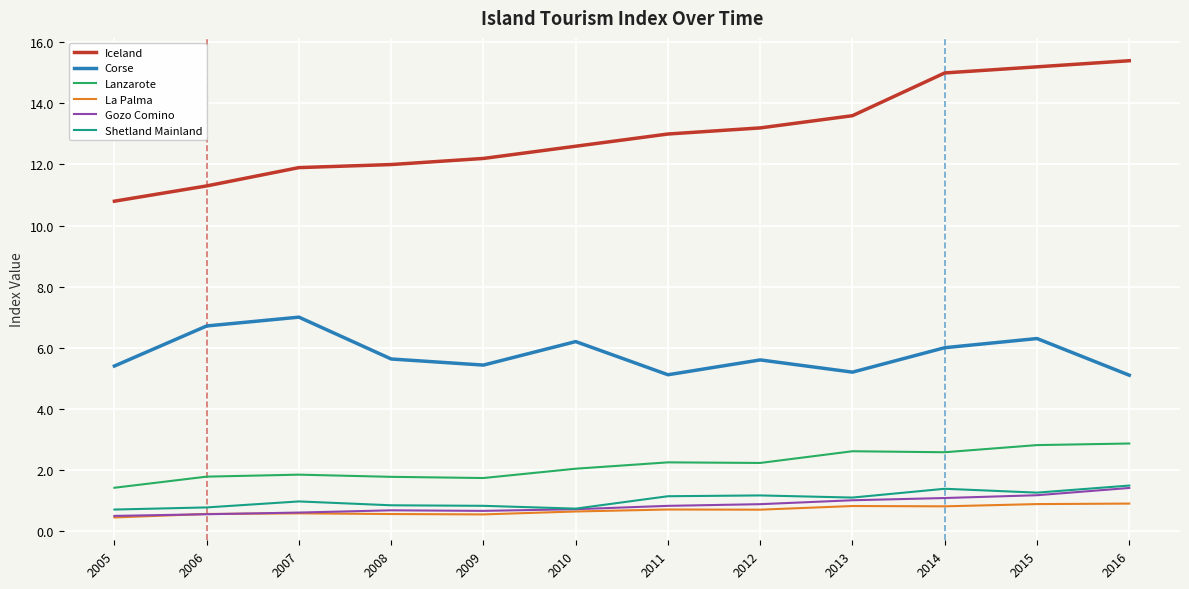

What are all the series names shown in the legend?

Iceland, Corse, Lanzarote, La Palma, Gozo Comino, Shetland Mainland